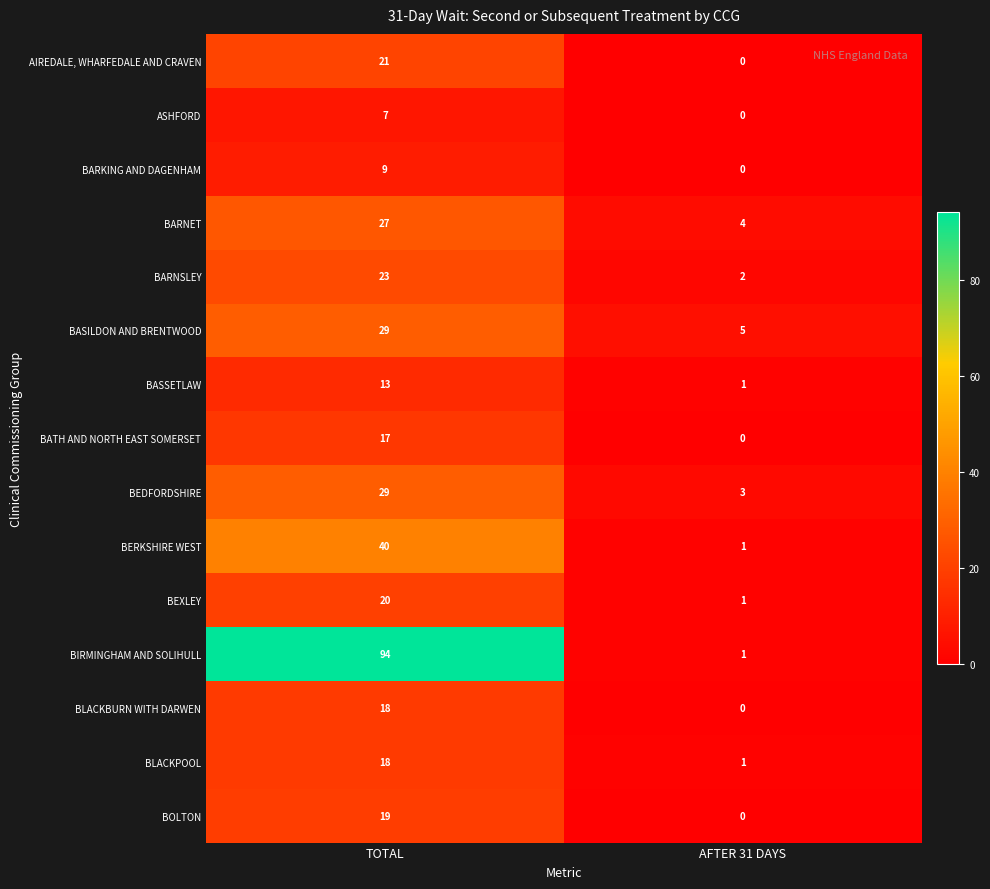

Reading left to right, what are all the values shown in this chart?

AIREDALE, WHARFEDALE AND CRAVEN: 21	0
ASHFORD: 7	0
BARKING AND DAGENHAM: 9	0
BARNET: 27	4
BARNSLEY: 23	2
BASILDON AND BRENTWOOD: 29	5
BASSETLAW: 13	1
BATH AND NORTH EAST SOMERSET: 17	0
BEDFORDSHIRE: 29	3
BERKSHIRE WEST: 40	1
BEXLEY: 20	1
BIRMINGHAM AND SOLIHULL: 94	1
BLACKBURN WITH DARWEN: 18	0
BLACKPOOL: 18	1
BOLTON: 19	0